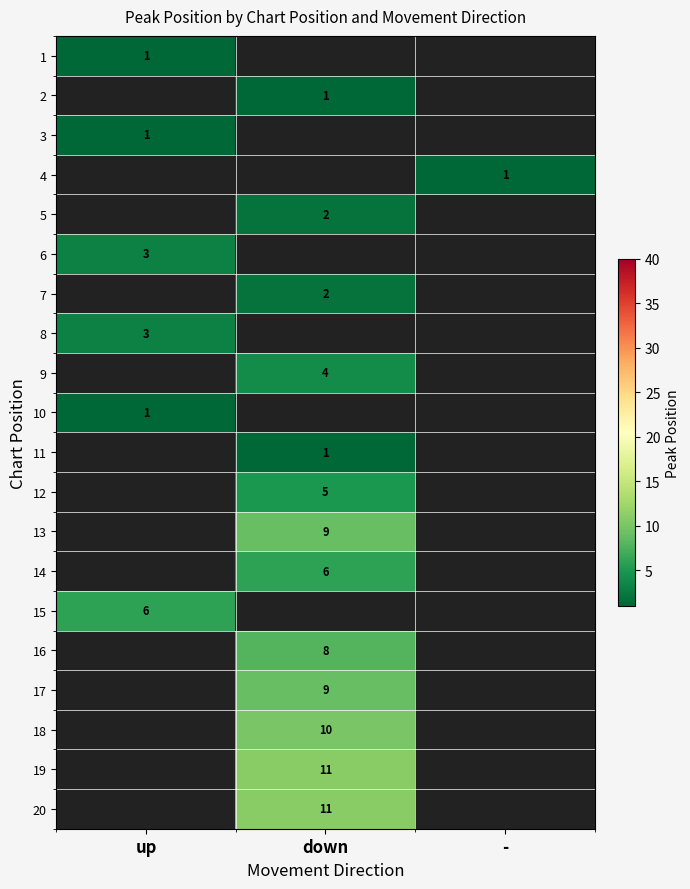

At how many categories does at least one series exceed 3?

2